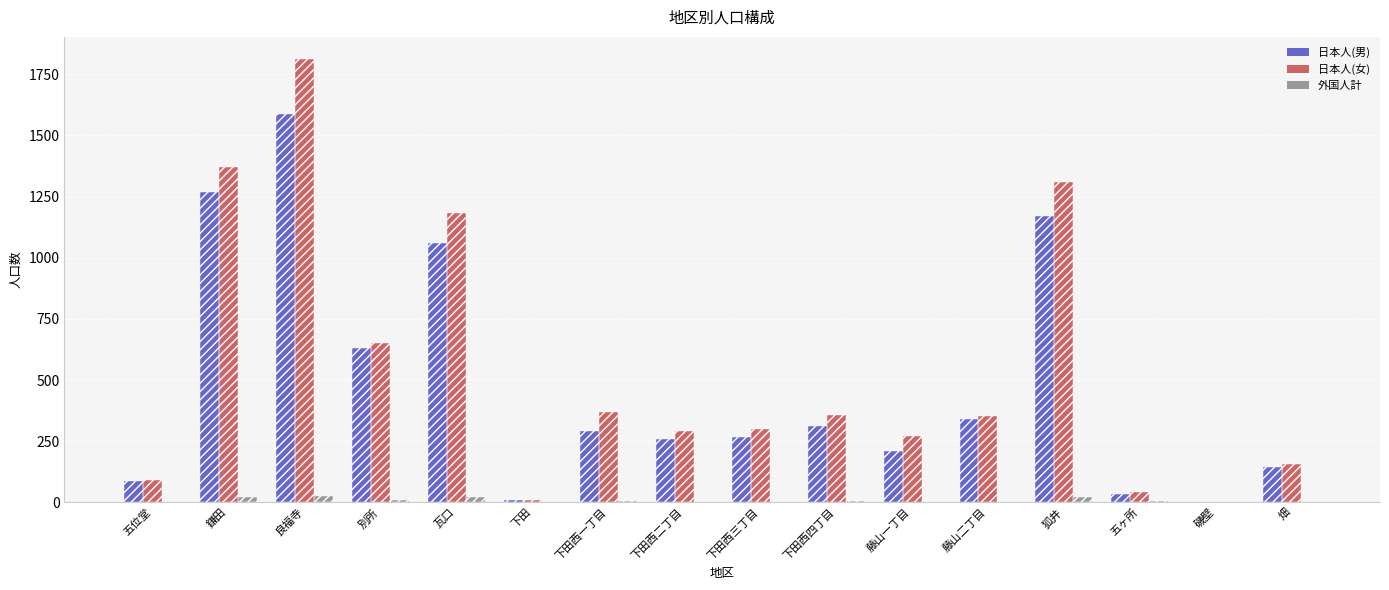

Which series has the largest total across all categories?

日本人(女)